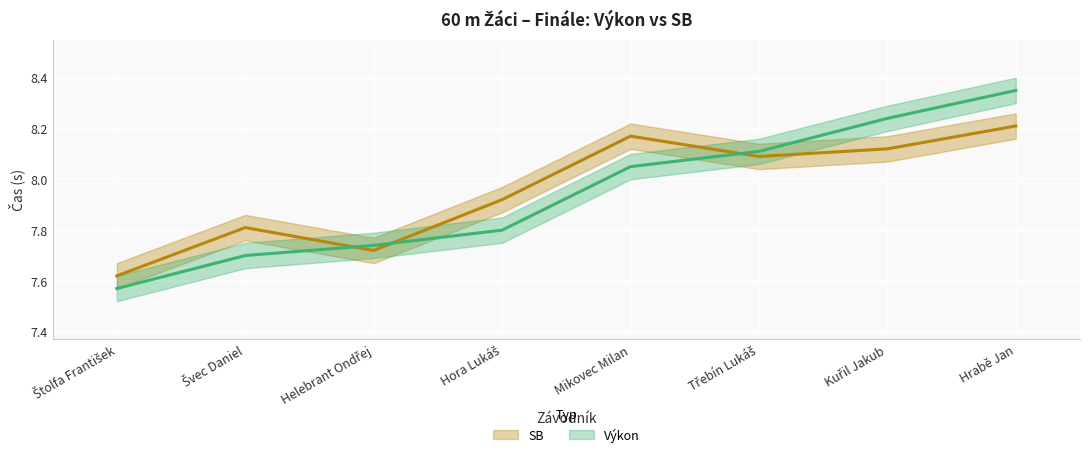

The value of Výkon at Helebrant Ondřej is 11.3. True or false?

False